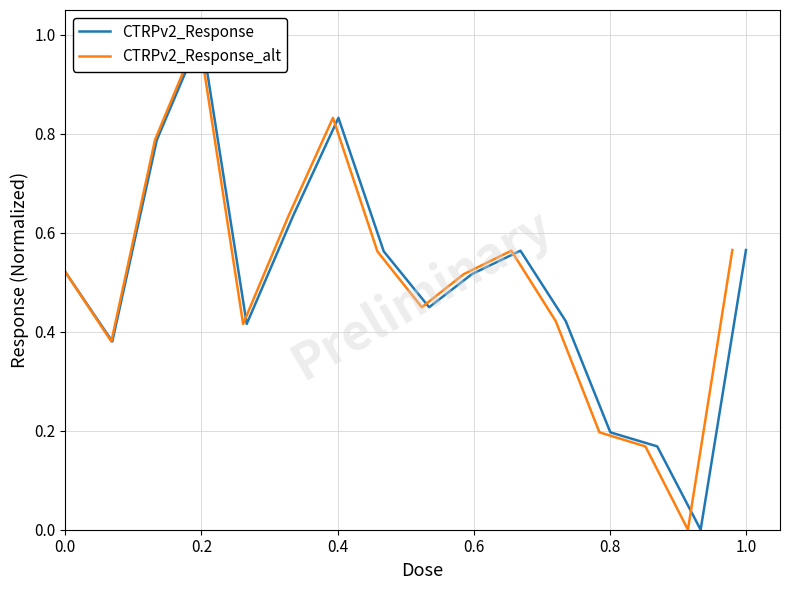

At how many categories does at least one series exceed 0?

15